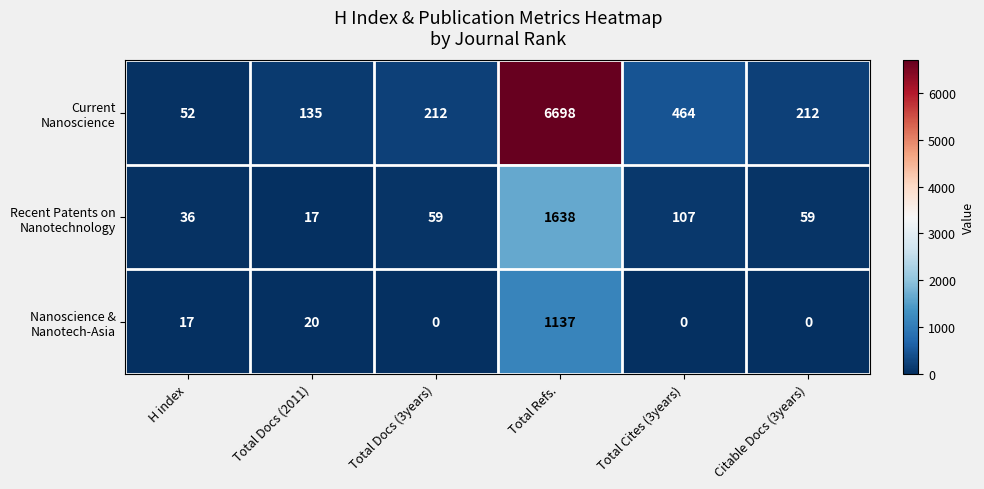

What is the difference between the highest and lowest values at Total Docs (2011)?

118